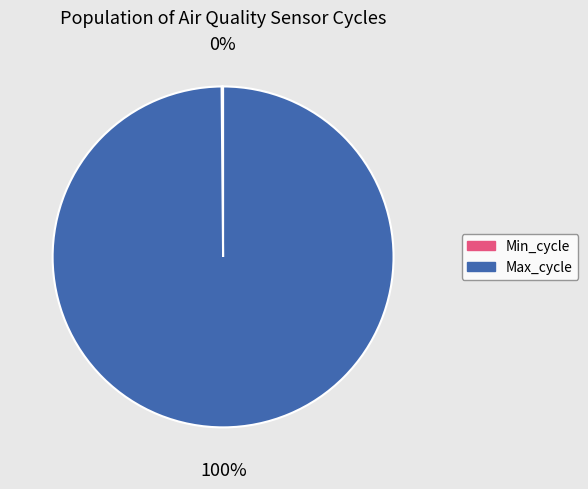

To the nearest percent, what is the average slice percentage?

50%